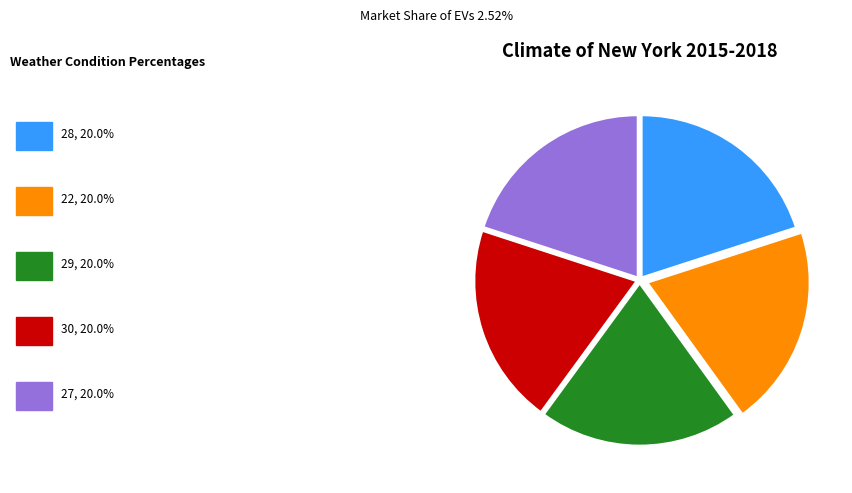

Is there any slice that represents more than half of the pie?

No